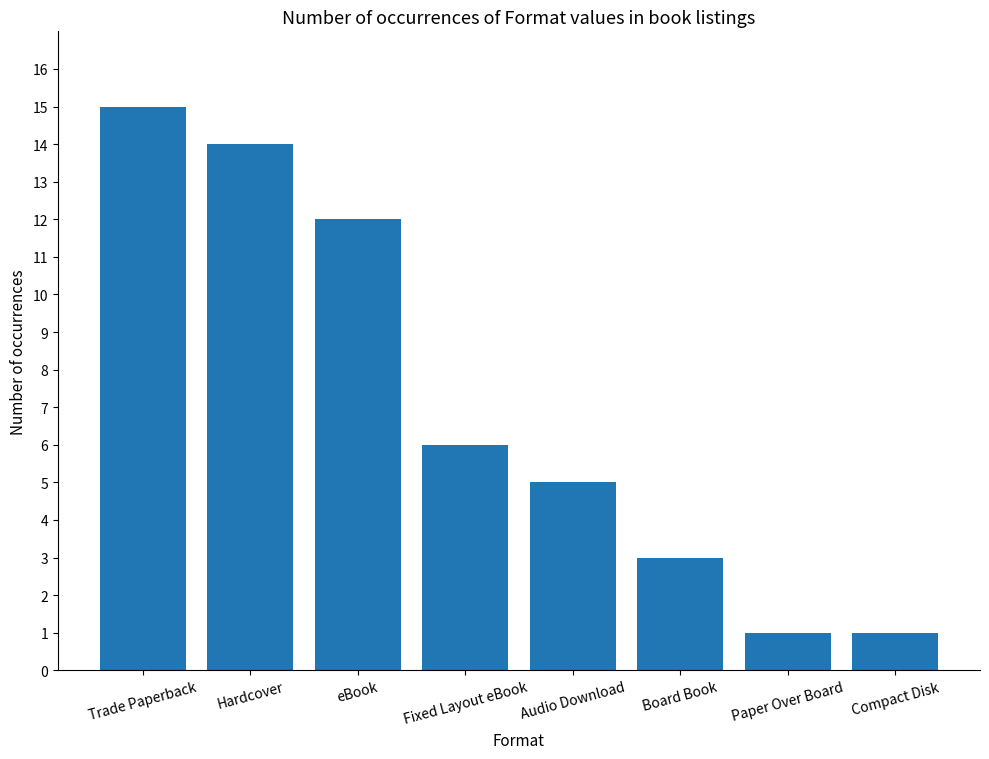

Reading right to left, list all the values displayed in this chart.

1	1	3	5	6	12	14	15